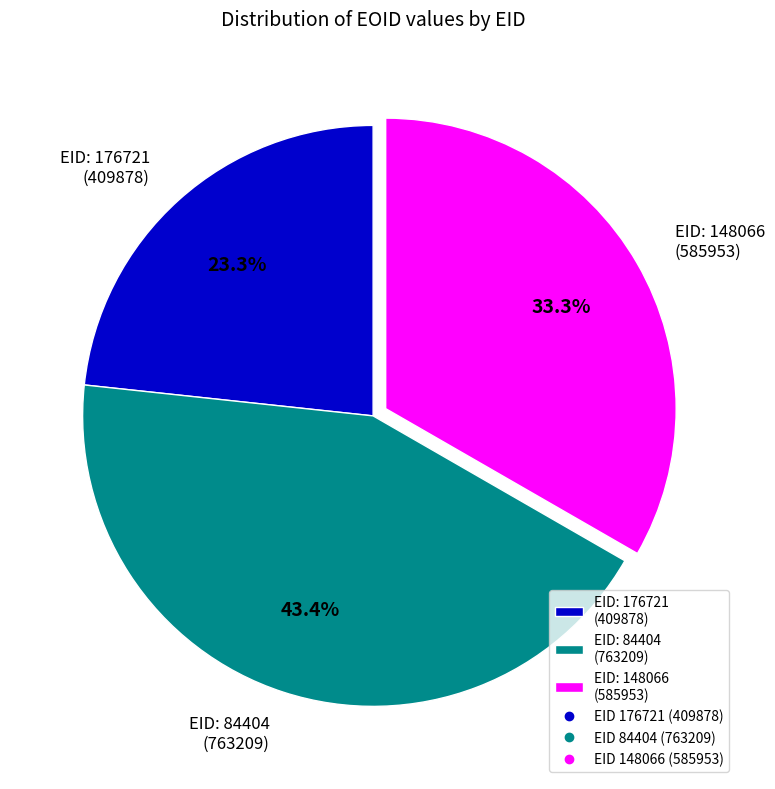

How many slices are in this pie chart?

3